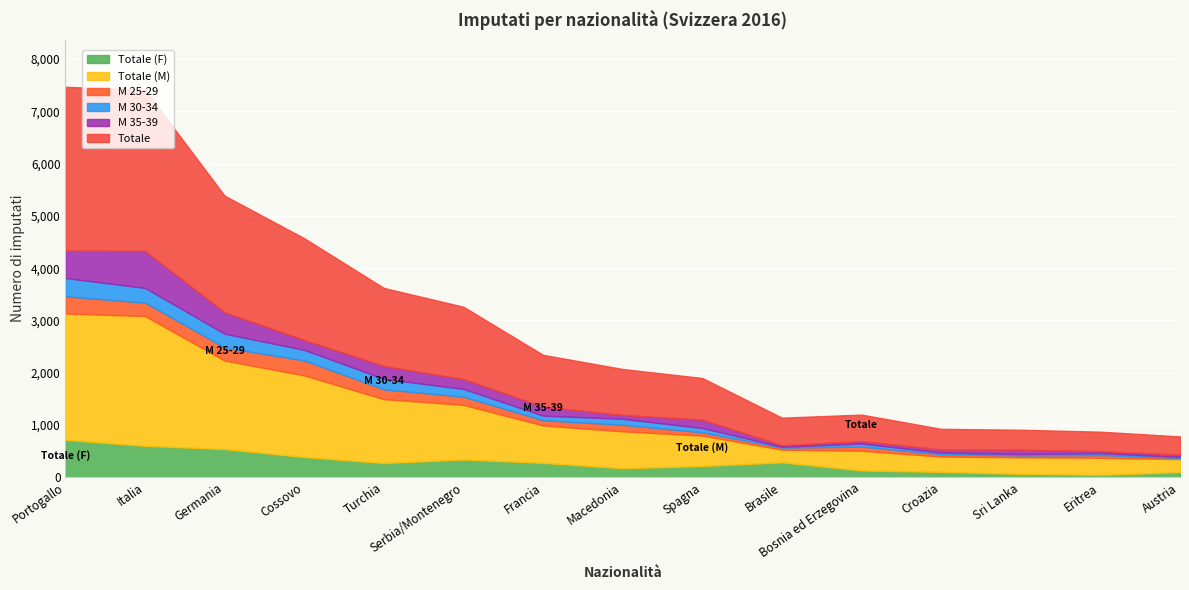

True or false: M 30-34 and Totale (F) intersect in this chart.

False